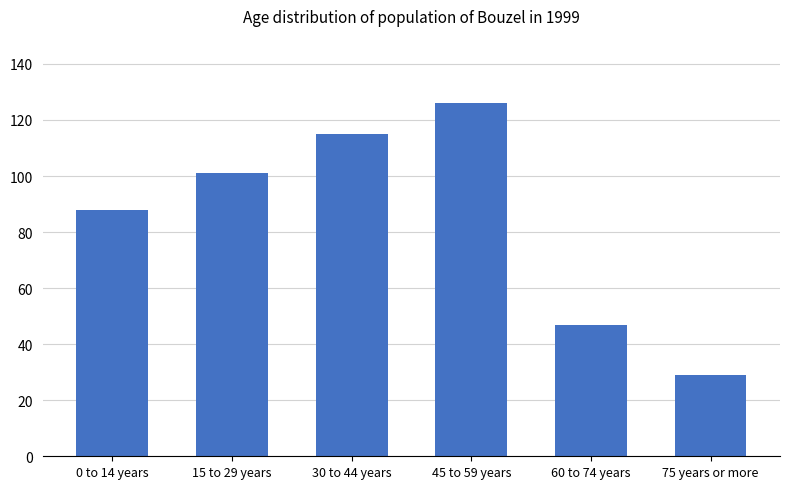

Count the number of data series in this chart.

1